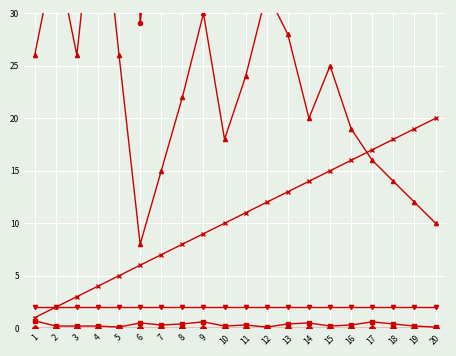

Reading right to left, list all the values displayed in this chart.

STOP_IMMERSION: 20=60.8	19=65.2	18=70.1	17=76.3	16=82.4	15=87.6	14=91.3	13=95.1	12=93.5	11=88.2	10=78.4	9=67.8	8=52.3	7=45.2	6=29.1	5=94.1	4=91.7	3=87.3	2=81.2	1=39.6
START_IMMERSION: 20=0.1	19=0.2	18=0.4	17=0.6	16=0.3	15=0.2	14=0.5	13=0.4	12=0.1	11=0.3	10=0.2	9=0.6	8=0.4	7=0.3	6=0.5	5=0.1	4=0.2	3=0.2	2=0.2	1=0.7
STOP_IMMLEVEL: 20=10.0	19=12.0	18=14.0	17=16.0	16=19.0	15=25.0	14=20.0	13=28.0	12=32.0	11=24.0	10=18.0	9=30.0	8=22.0	7=15.0	6=8.0	5=26.0	4=45.0	3=26.0	2=36.0	1=26.0
START_IMMLEVEL: 20=0.0	19=0.0	18=0.0	17=0.0	16=0.0	15=0.0	14=0.0	13=0.0	12=0.0	11=0.0	10=0.0	9=0.0	8=0.0	7=0.0	6=0.0	5=0.0	4=0.0	3=0.0	2=0.0	1=0.0
OLD_QC: 20=2.0	19=2.0	18=2.0	17=2.0	16=2.0	15=2.0	14=2.0	13=2.0	12=2.0	11=2.0	10=2.0	9=2.0	8=2.0	7=2.0	6=2.0	5=2.0	4=2.0	3=2.0	2=2.0	1=2.0
CV_NUMBER: 20=20.0	19=19.0	18=18.0	17=17.0	16=16.0	15=15.0	14=14.0	13=13.0	12=12.0	11=11.0	10=10.0	9=9.0	8=8.0	7=7.0	6=6.0	5=5.0	4=4.0	3=3.0	2=2.0	1=1.0